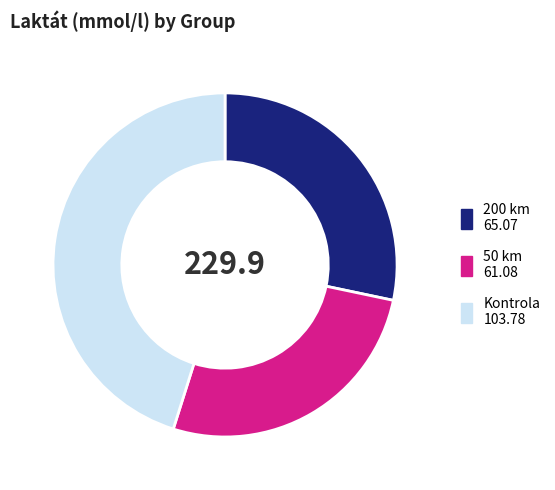

How many slices are in this pie chart?

3